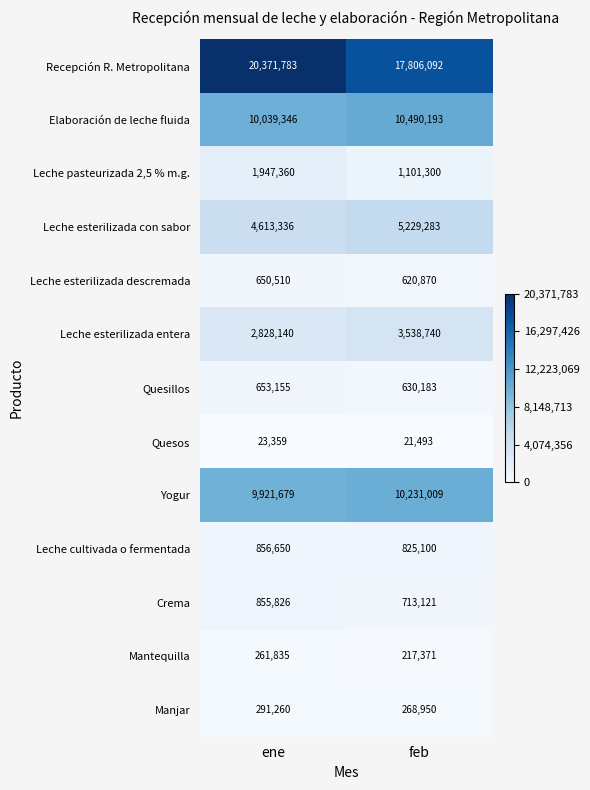

Reading left to right, extract all data points from this chart.

Recepción R. Metropolitana: 20371783	17806092
Elaboración de leche fluida: 10039346	10490193
Leche pasteurizada 2,5 % m.g.: 1947360	1101300
Leche esterilizada con sabor: 4613336	5229283
Leche esterilizada descremada: 650510	620870
Leche esterilizada entera: 2828140	3538740
Quesillos: 653155	630183
Quesos: 23359	21493
Yogur: 9921679	10231009
Leche cultivada o fermentada: 856650	825100
Crema: 855826	713121
Mantequilla: 261835	217371
Manjar: 291260	268950